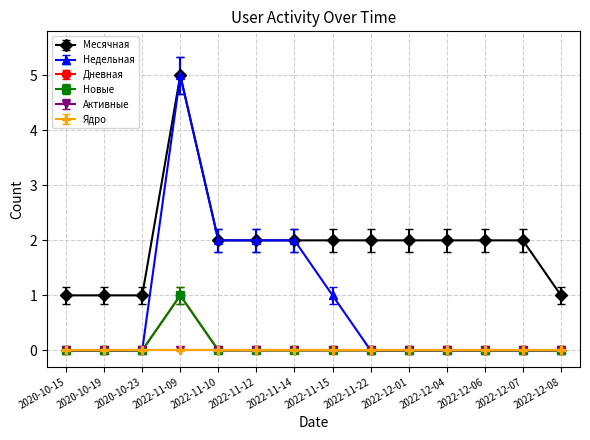

True or false: Месячная has more than 0 interior local peaks.

True